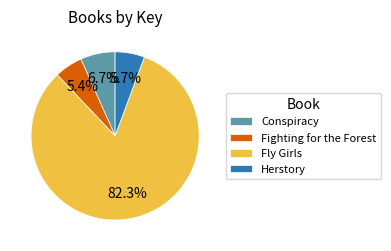

Between Conspiracy and Herstory, which is larger?

Conspiracy